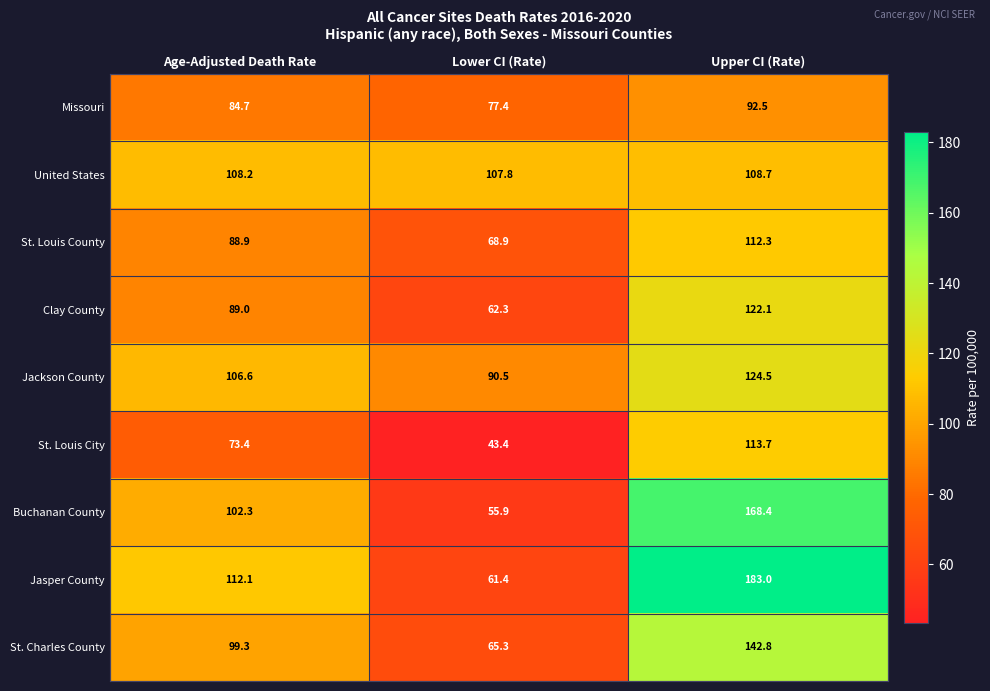

The value of Jackson County at Upper CI (Rate) is 183.9. True or false?

False